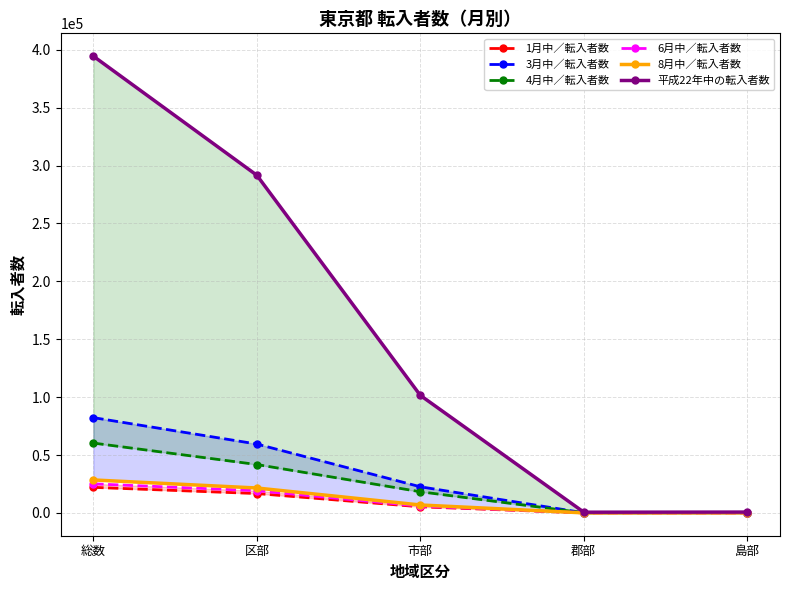

Reading left to right, what are all the values shown in this chart?

1月中／転入者数: 22072	16733	5273	42	24
3月中／転入者数: 82305	59488	22572	123	122
4月中／転入者数: 60326	41783	18280	72	191
6月中／転入者数: 25112	19169	5851	43	49
8月中／転入者数: 28475	21518	6860	36	61
平成22年中の転入者数: 394518	291656	101533	611	718